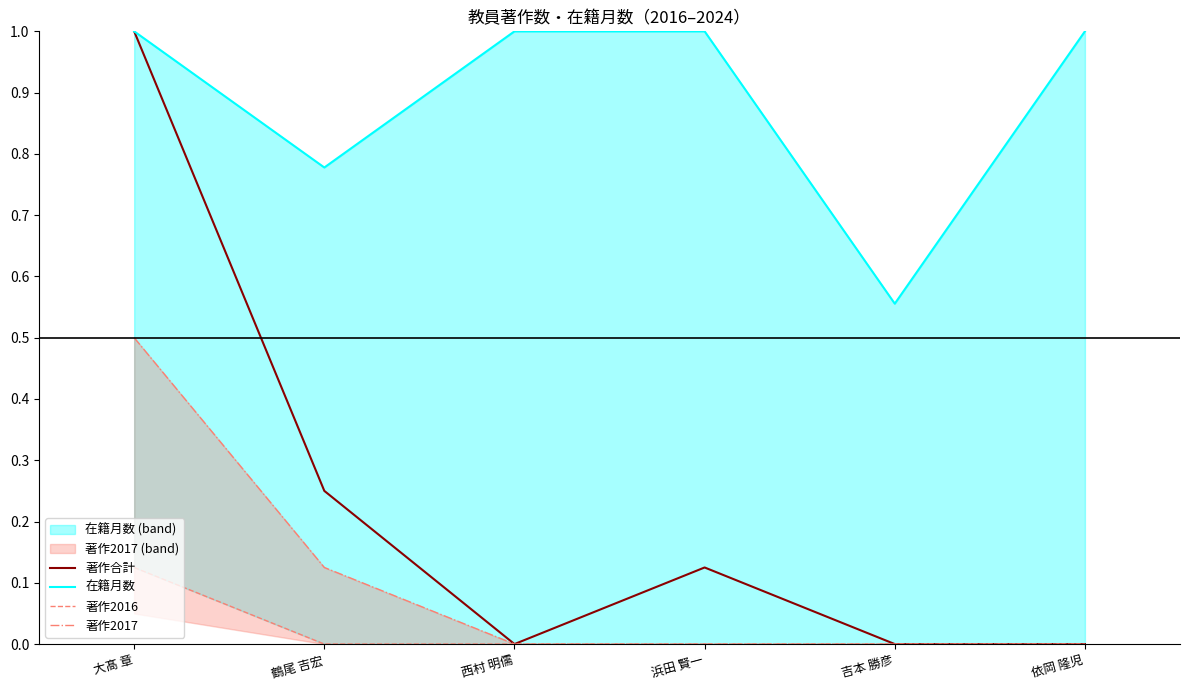

What is the highest value of the 著作2017 series?

0.5